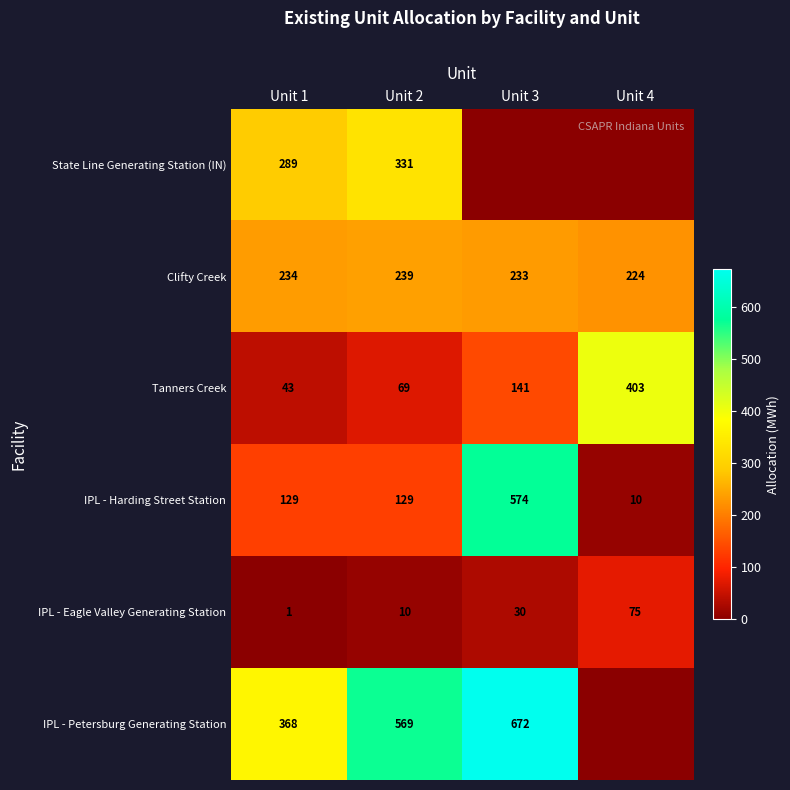

At how many categories does at least one series exceed 346?

4